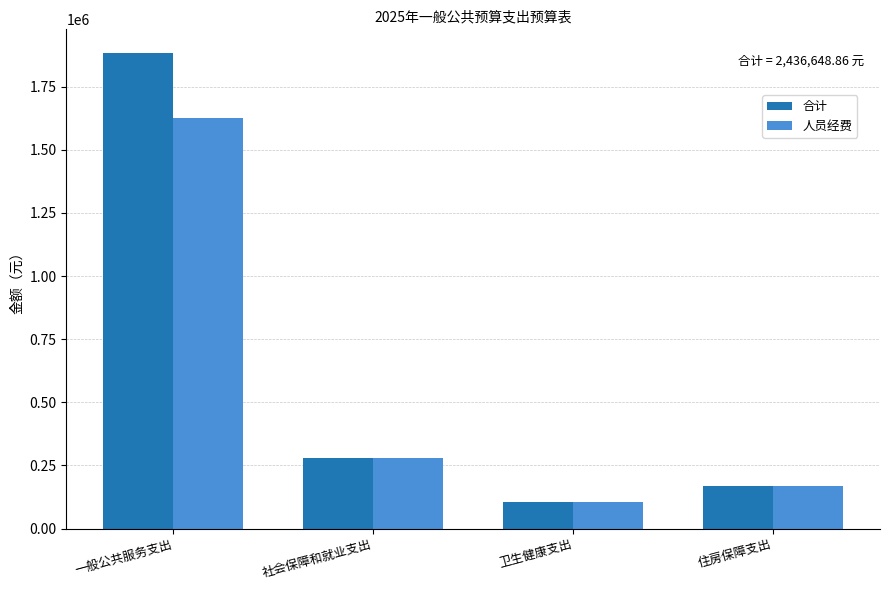

What are all the series names shown in the legend?

合计, 人员经费